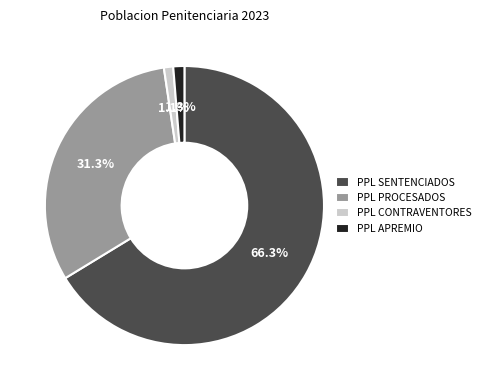

How many segments does this pie chart have?

4